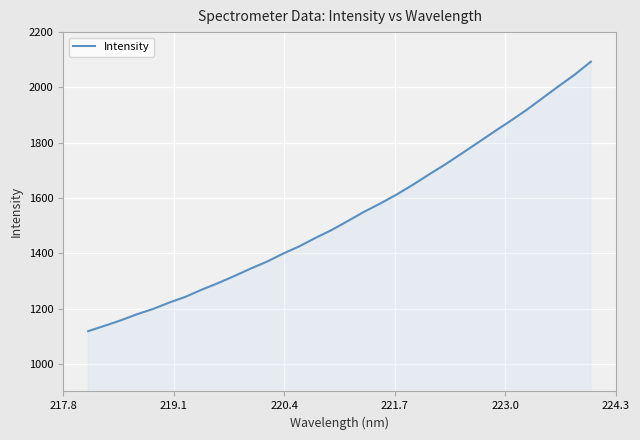

What is the difference between the maximum and minimum values?

975.0